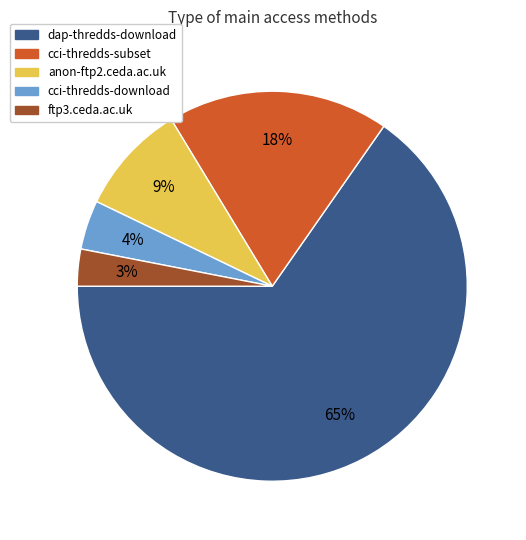

What is the largest slice in the pie chart?

dap-thredds-download